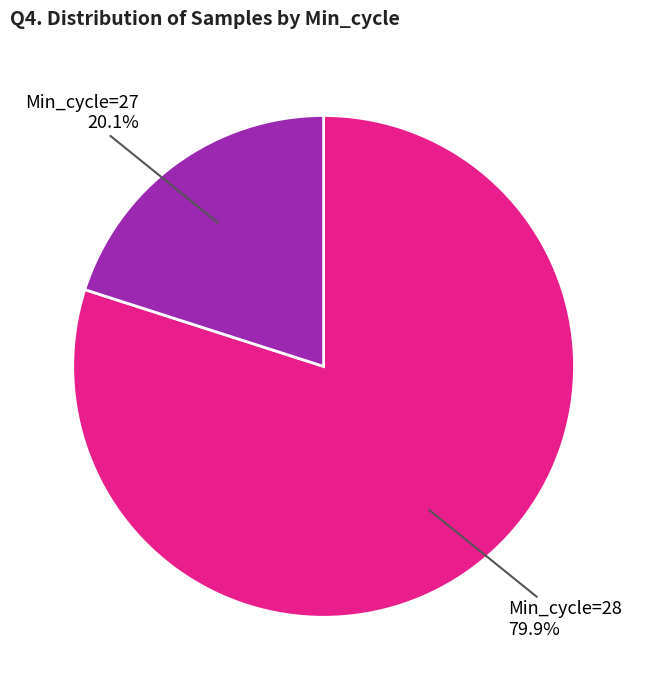

How many segments does this pie chart have?

2